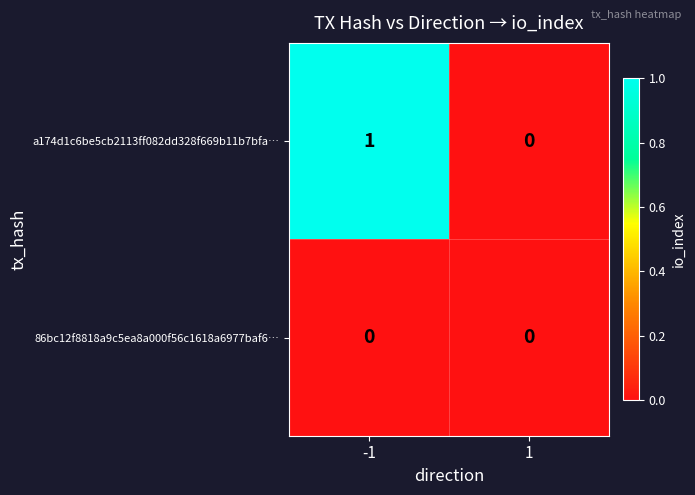

Which series has the largest range (max minus min)?

a174d1c6be5cb2113ff082dd328f669b11b7bfa…